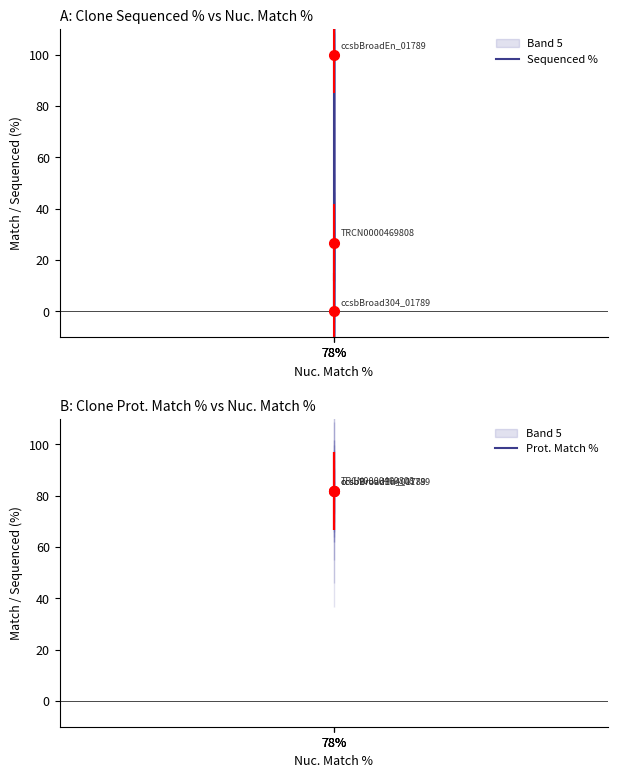

At how many categories does at least one series exceed 45?

3